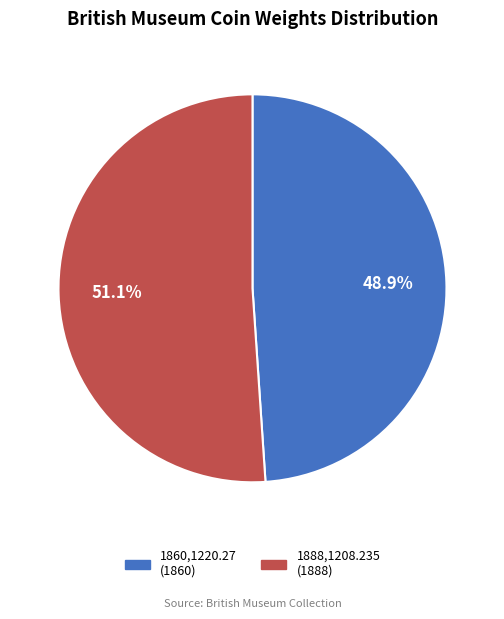

Rank the categories by value from highest to lowest.

1888,1208.235 (1888), 1860,1220.27 (1860)